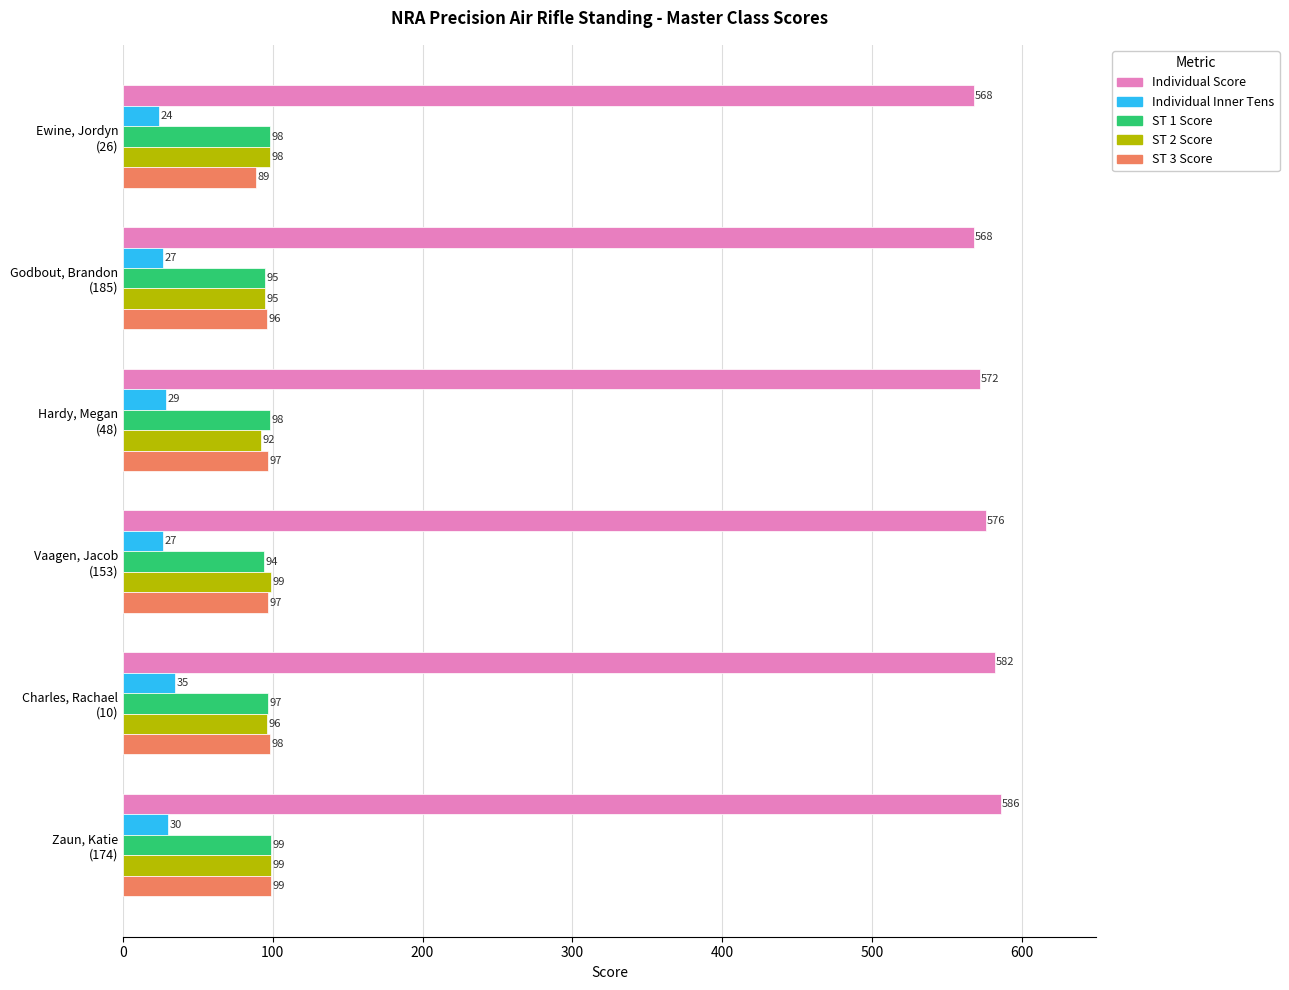

Which series has the largest range (max minus min)?

Individual Score